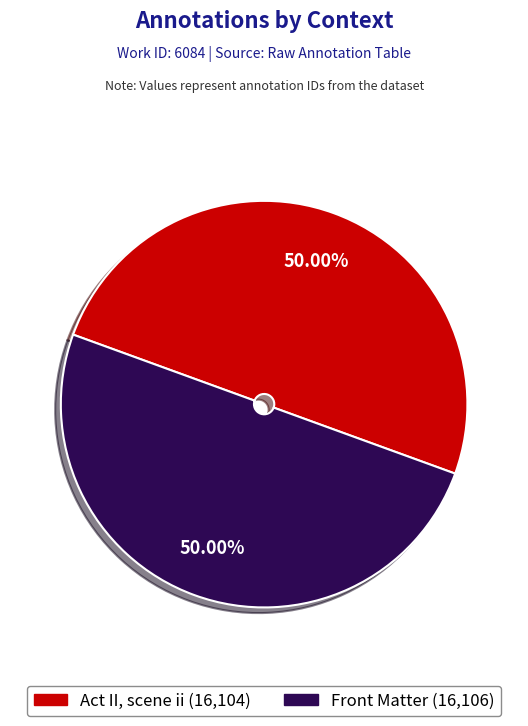

To the nearest percent, what is the combined percentage of Act II, scene ii and Front Matter?

100%